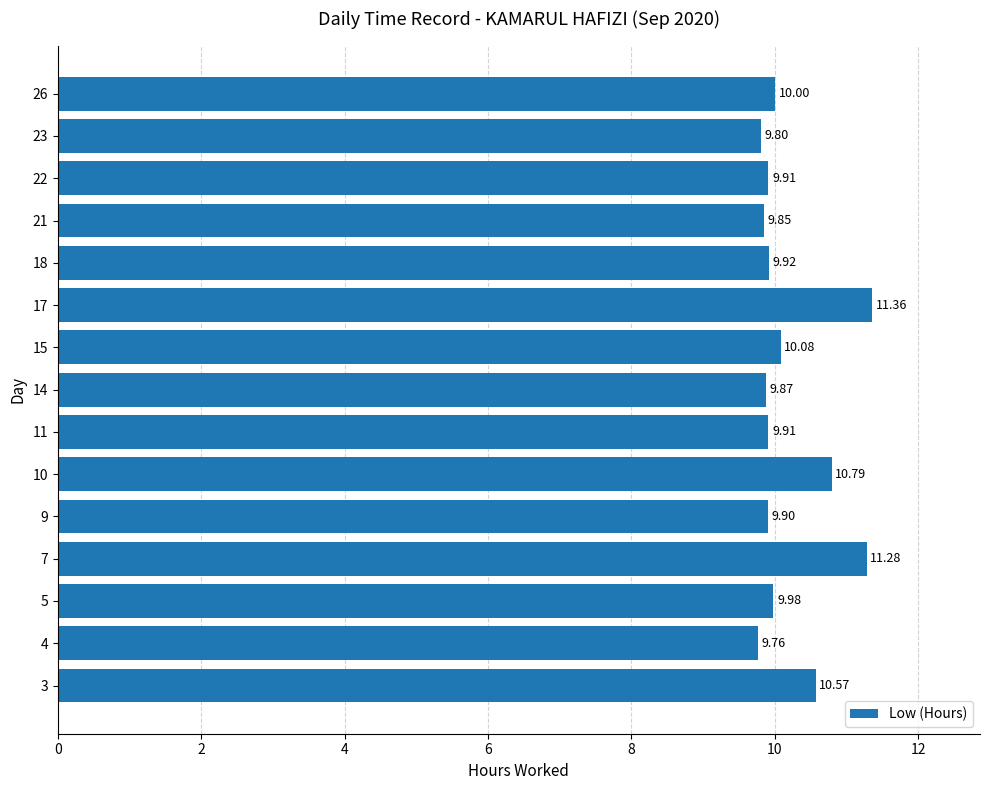

What is the sum of the values at 9 and 23?

19.7